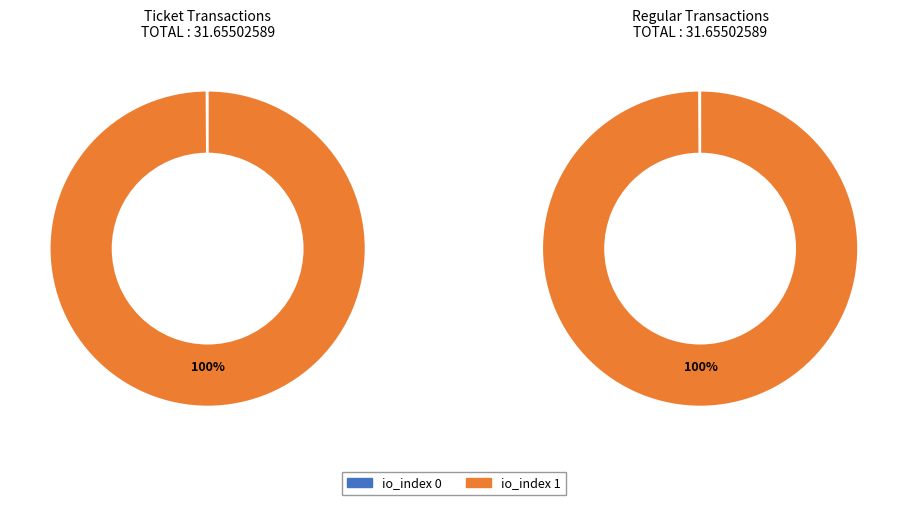

Which has a higher value, io_index 0 or io_index 1?

io_index 1